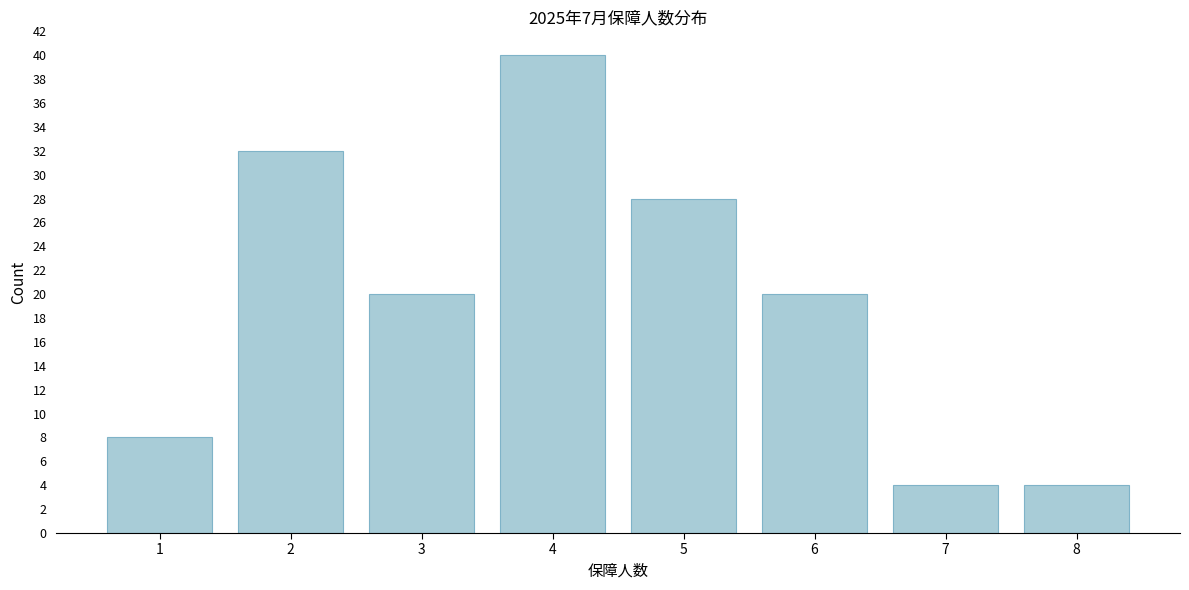

Reading left to right, extract all data points from this chart.

8	32	20	40	28	20	4	4